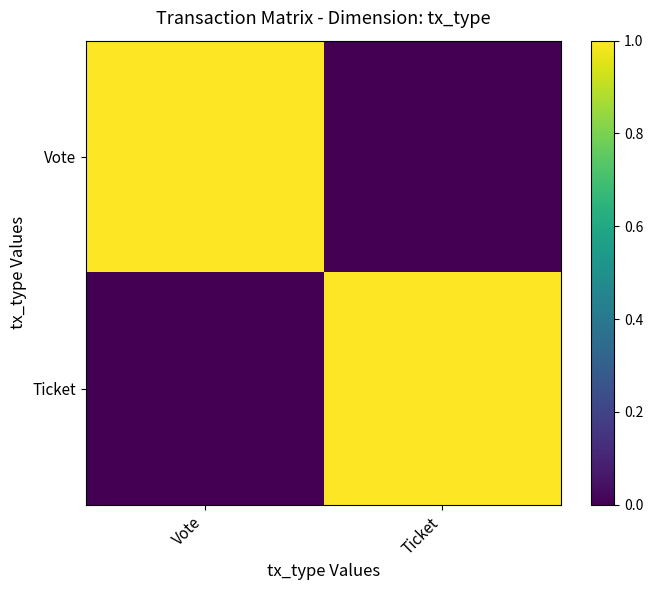

List the series in order of their peak value, lowest first.

Vote, Ticket